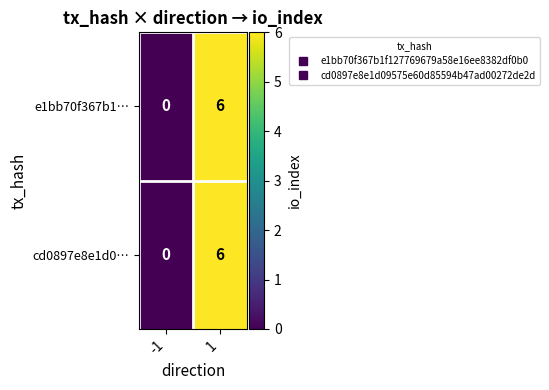

Is it true that e1bb70f367b1… equals 0 at -1?

True